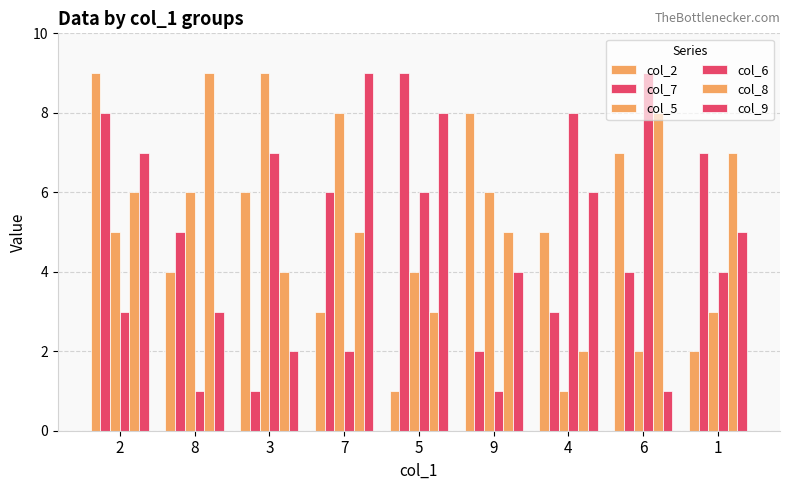

How many bars are there in each group?

6